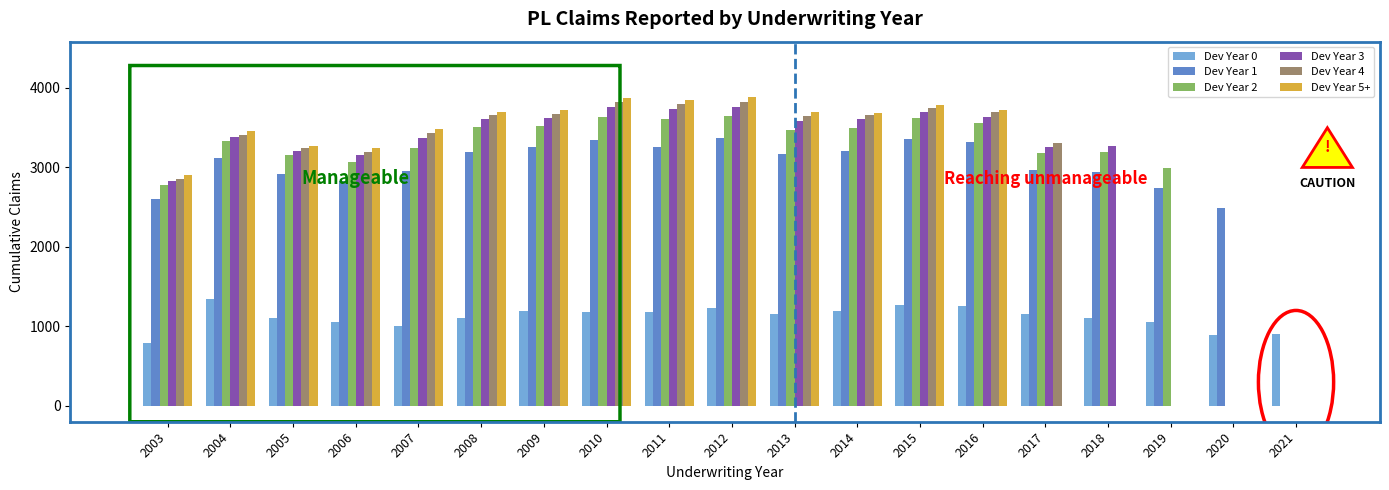

True or false: Dev Year 5+ has a value of 1535 at 2003.

False